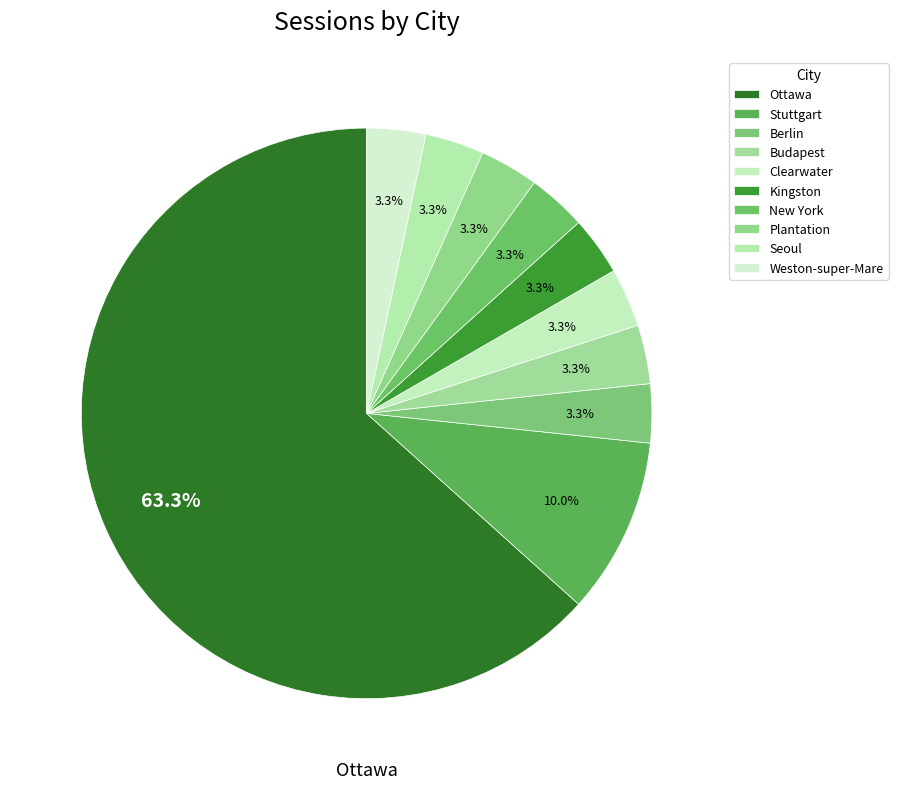

Rank the categories by value from lowest to highest.

Berlin, Budapest, Clearwater, Kingston, New York, Plantation, Seoul, Weston-super-Mare, Stuttgart, Ottawa